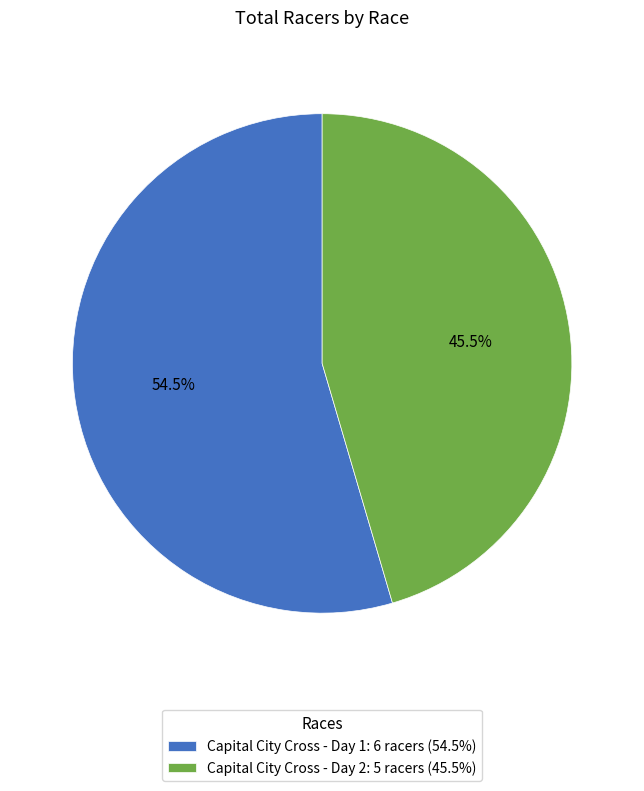

How much of the chart is everything except Capital City Cross - Day 2: 5 racers (45.5%)?

54.5%